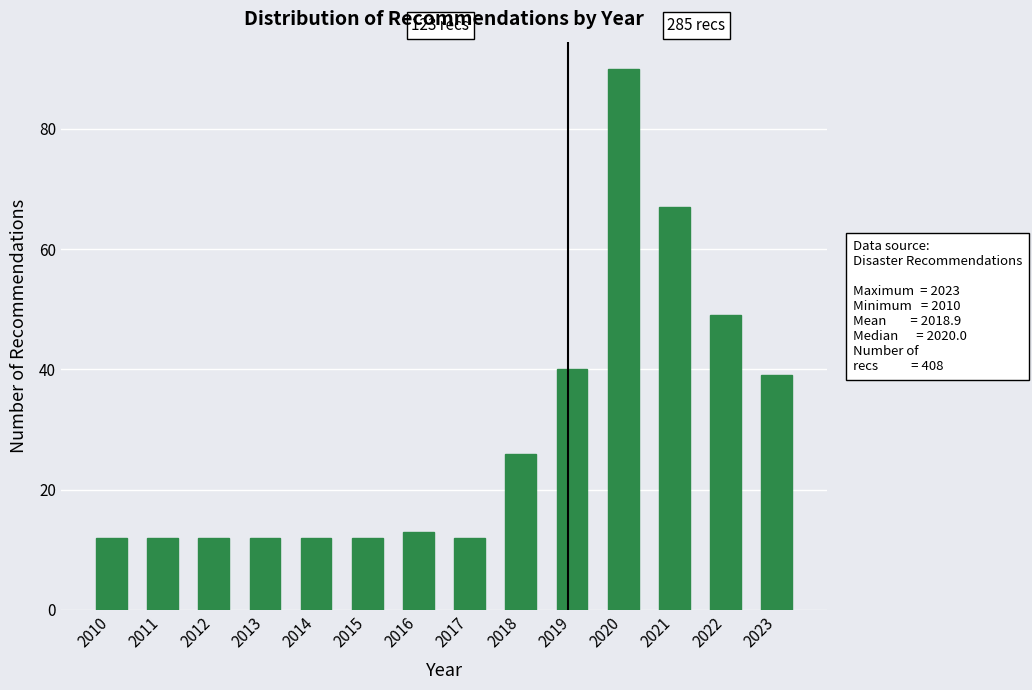

Reading left to right, transcribe all the data shown in this chart.

2010=12	2011=12	2012=12	2013=12	2014=12	2015=12	2016=13	2017=12	2018=26	2019=40	2020=90	2021=67	2022=49	2023=39